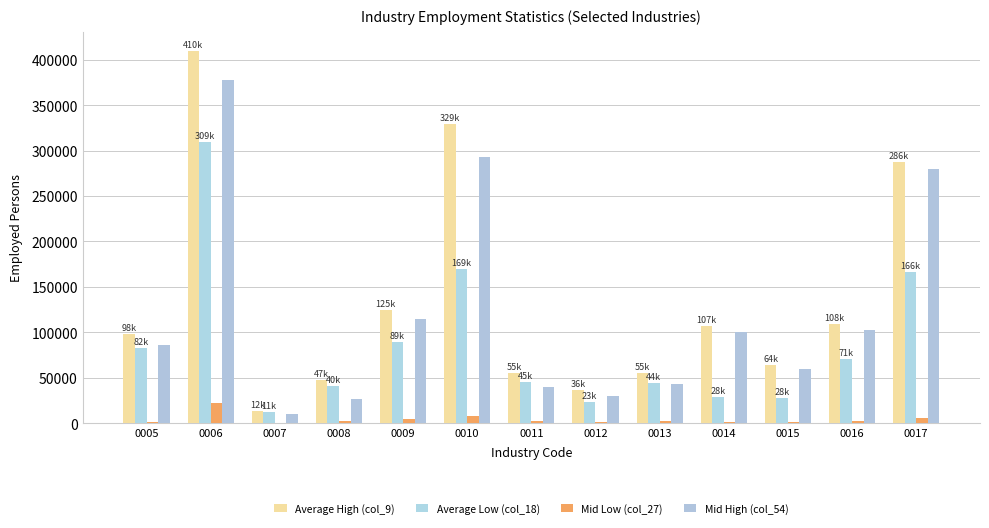

How many categories are shown in the chart?

13